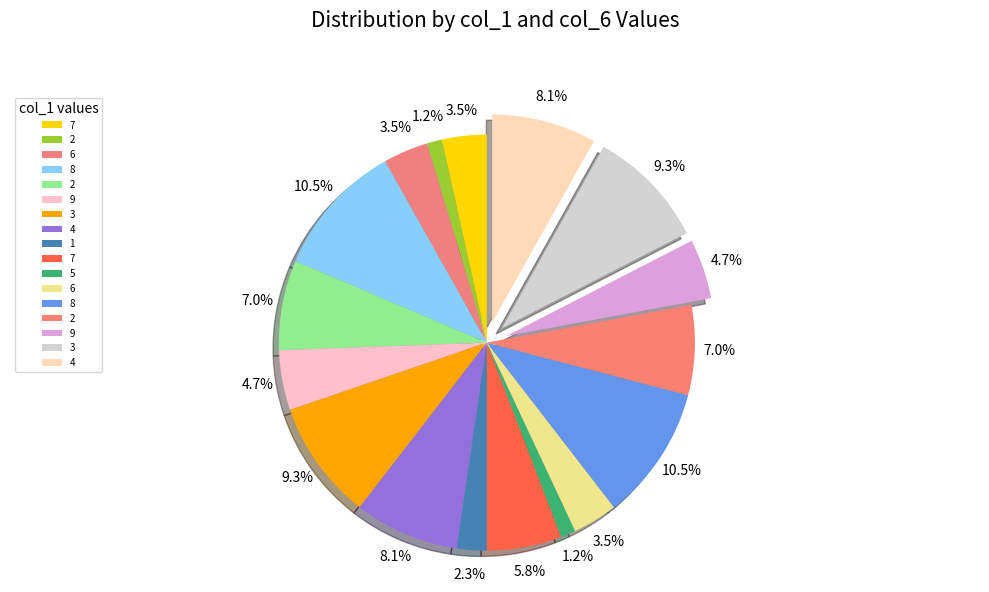

How many slices are in this pie chart?

17